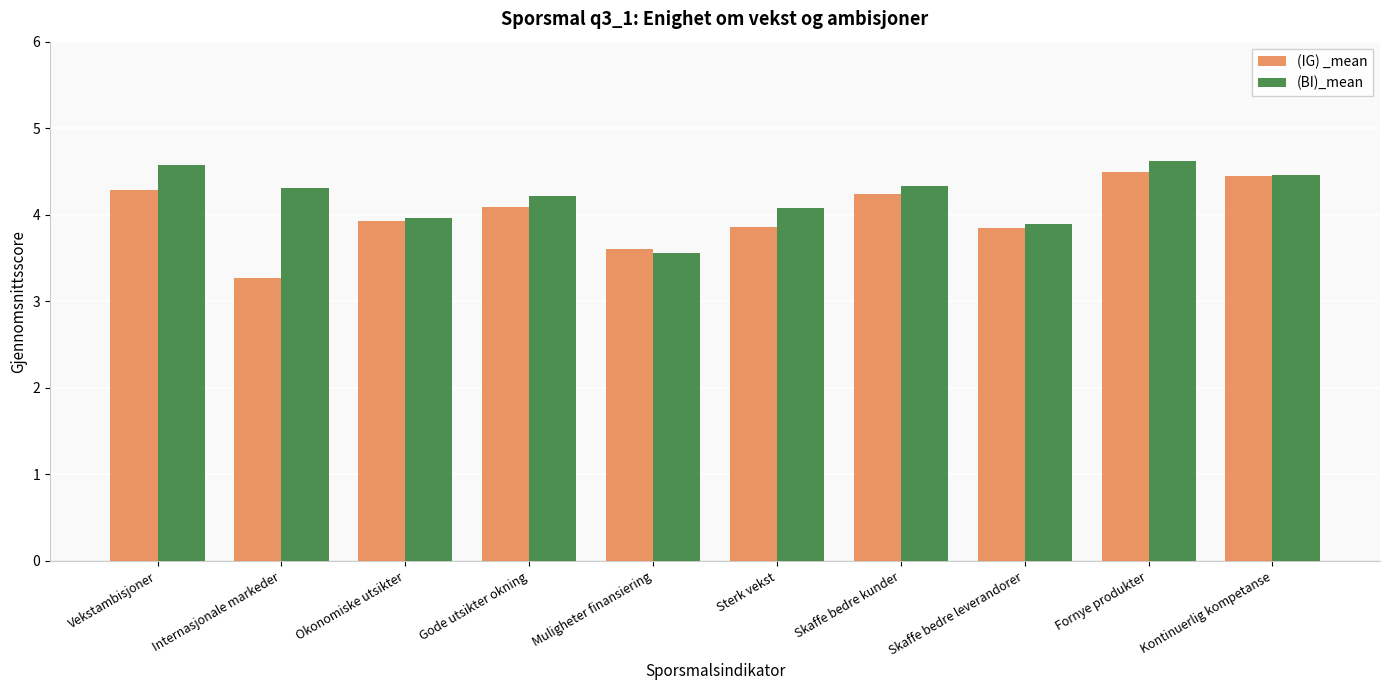

What are all the series names shown in the legend?

(IG) _mean, (BI)_mean